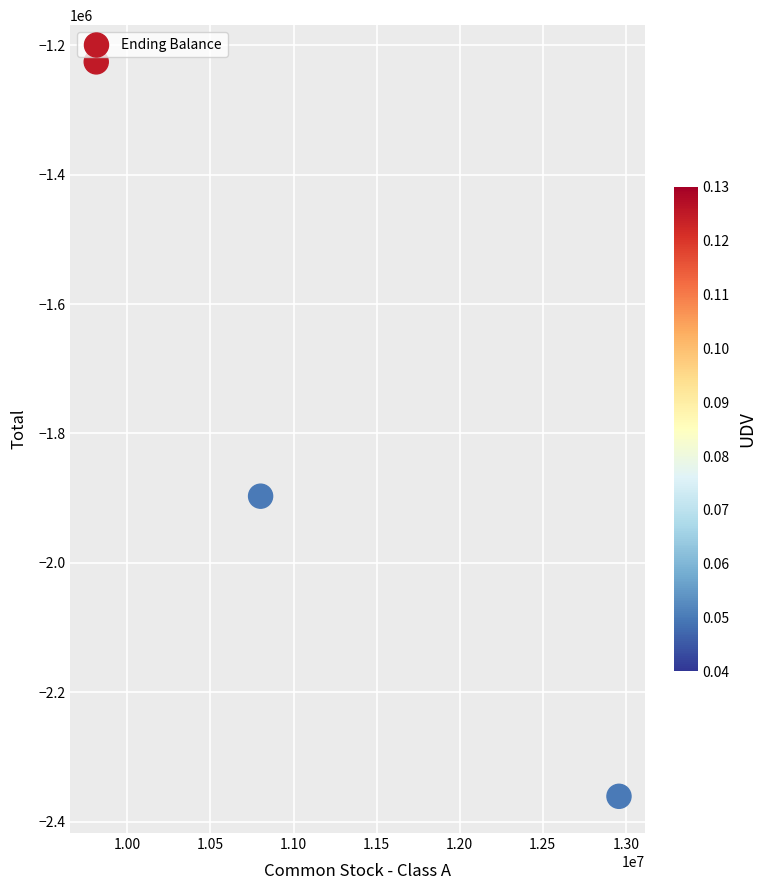

What is the range of Y values (max minus min)?

1135131